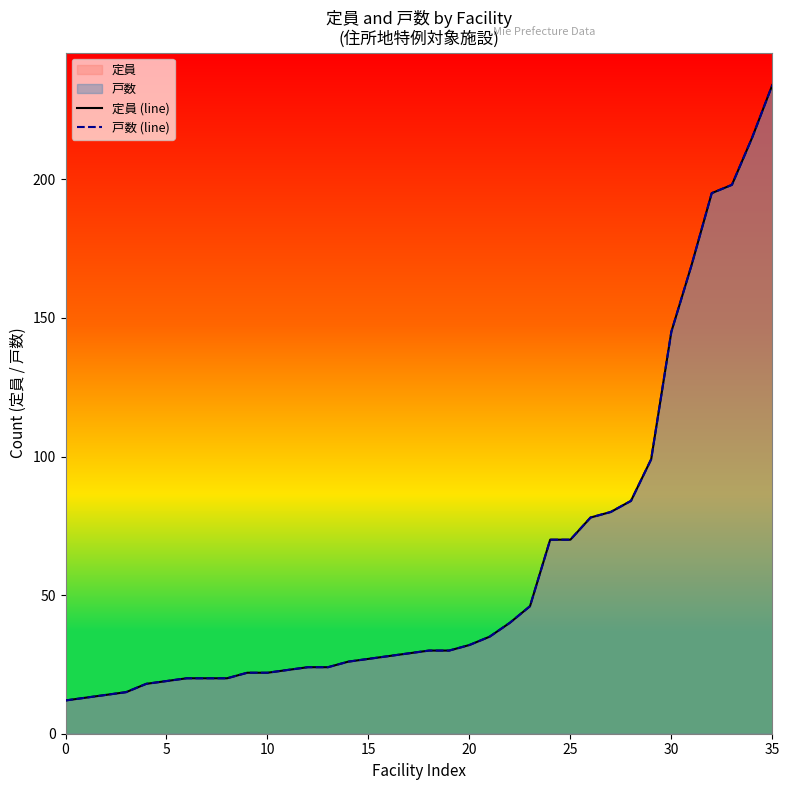

True or false: 定員 (line) and 戸数 (line) cross at least once.

False